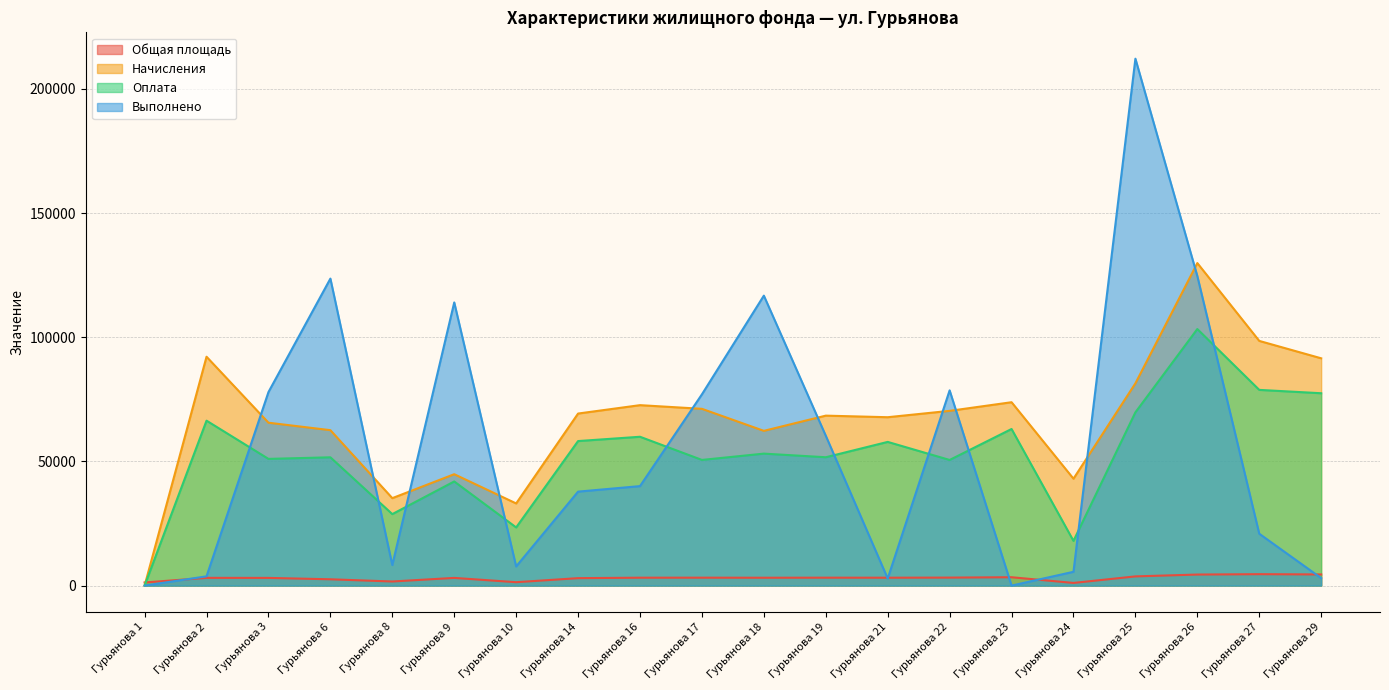

What value does the Выполнено series have at Гурьянова 9?

114000.0